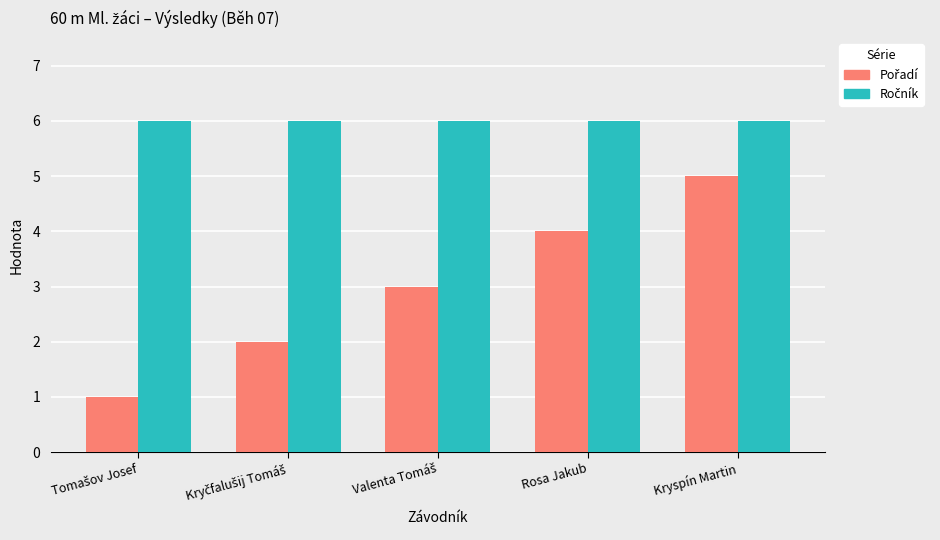

How many categories are shown in the chart?

5